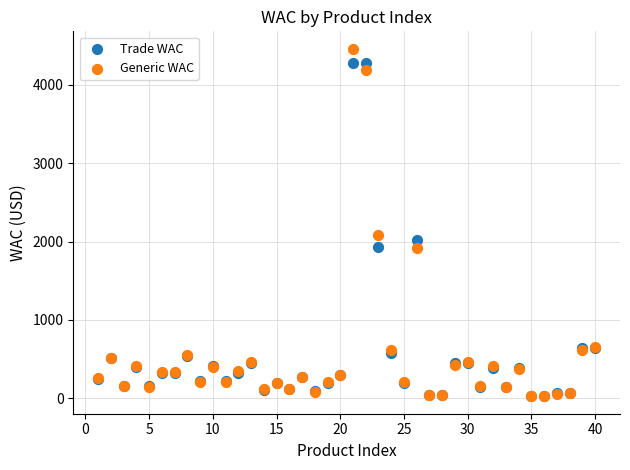

Across all series, what Y value is closest to 2242?

2081.7